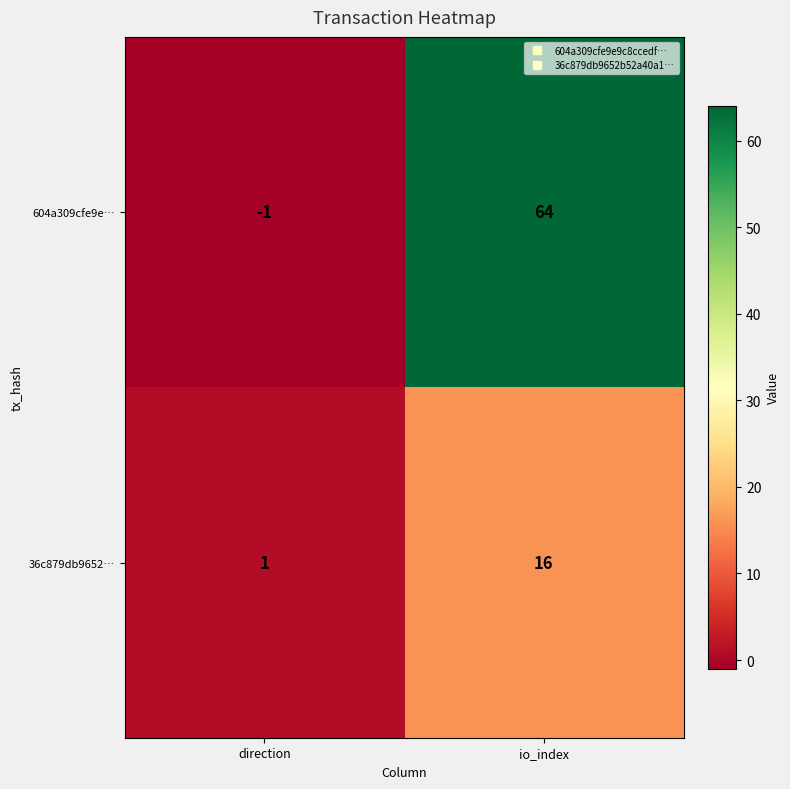

At how many categories does at least one series exceed 32?

1